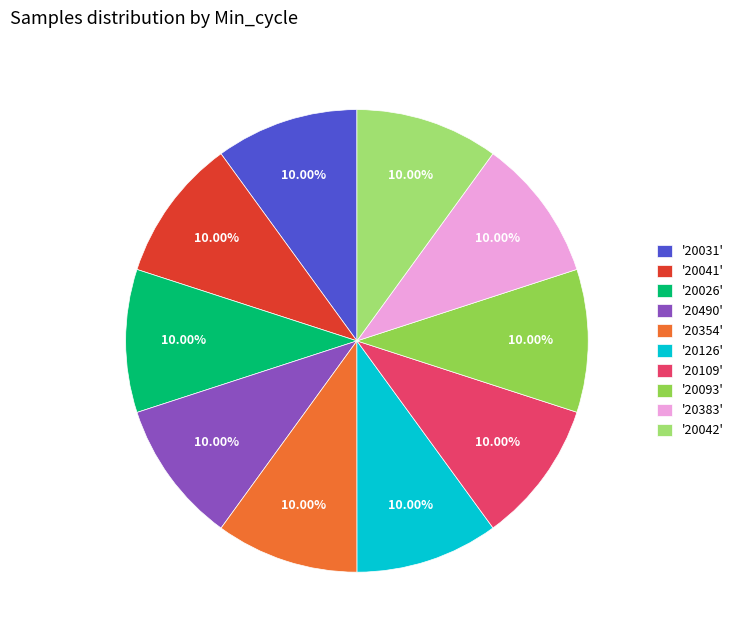

Combined, do '20490' and '20031' account for over 50%?

No